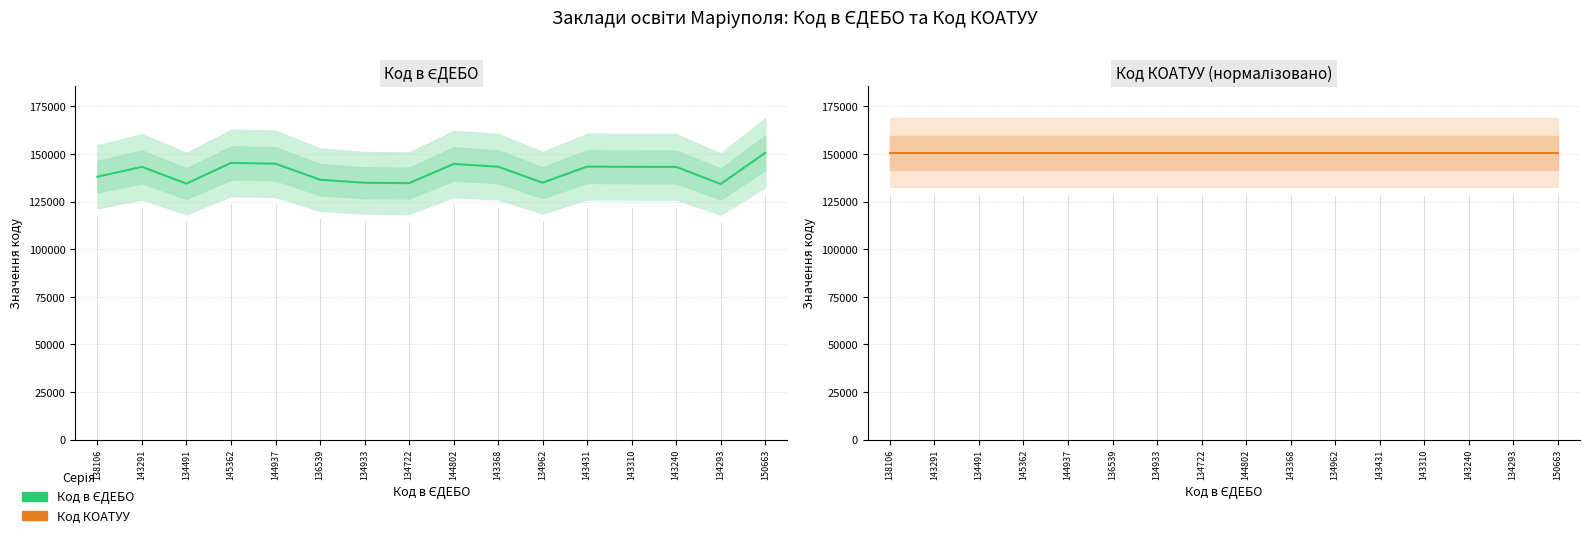

What is the maximum value shown in the chart?

150663